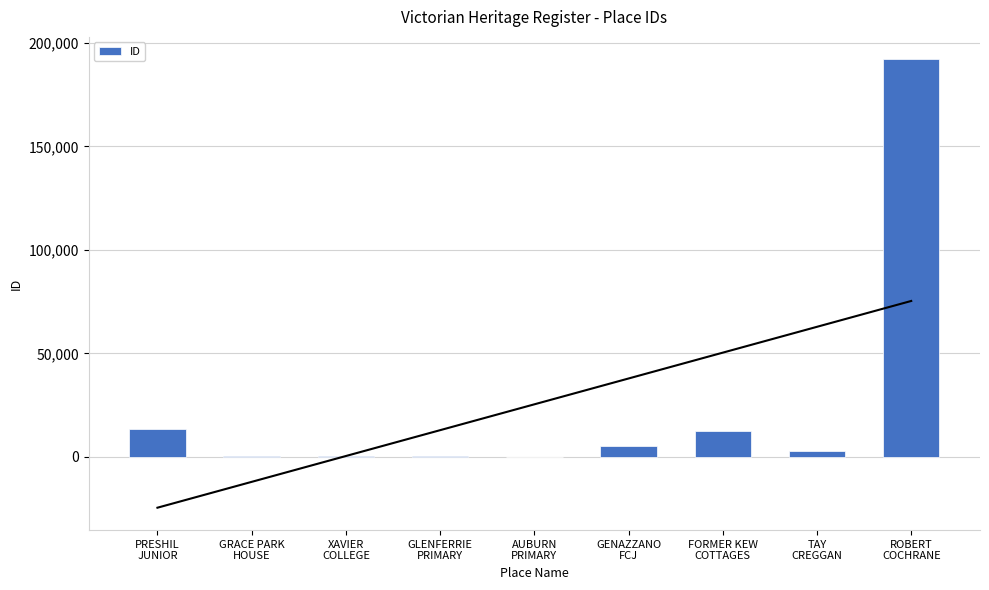

What position from the right is TAY
CREGGAN?

2